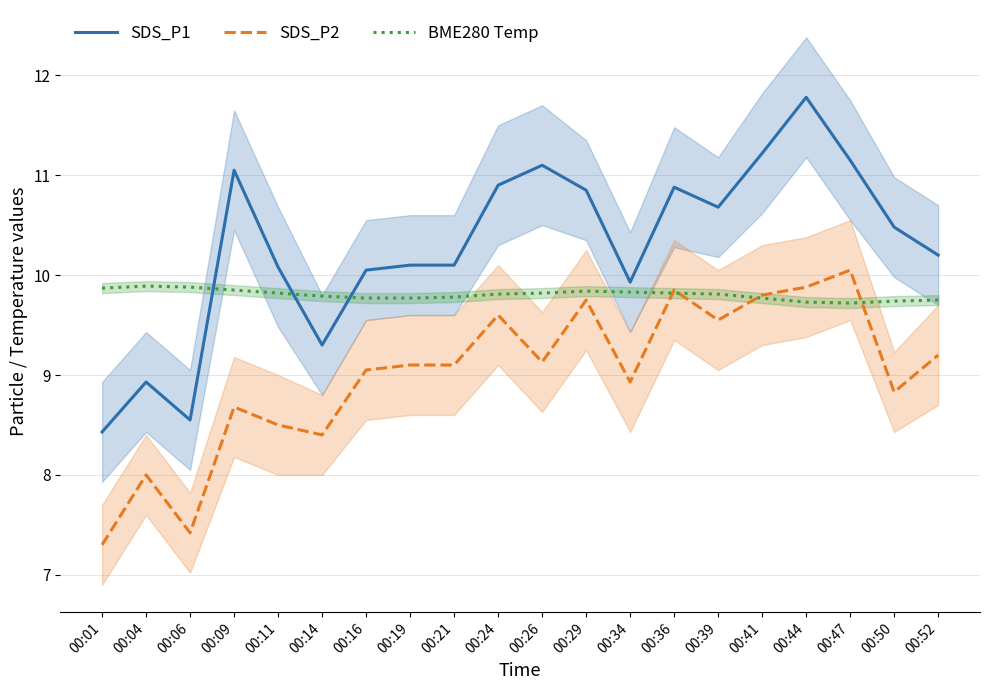

How many interior local valleys does the SDS_P2 series have?

6